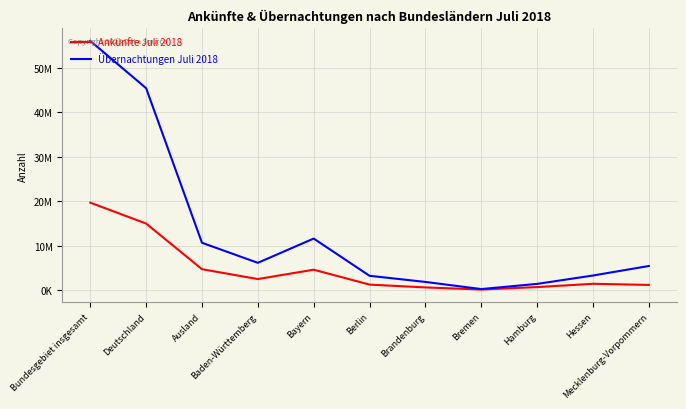

At which category does Ankünfte Juli 2018 reach its first local valley?

Baden-Württemberg